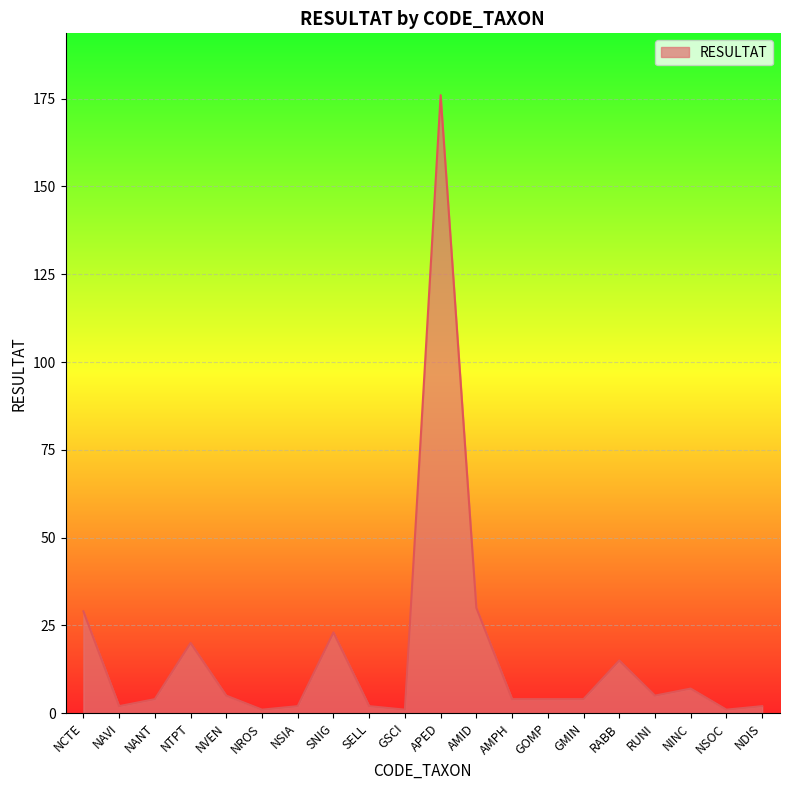

Read the value at NCTE.

29